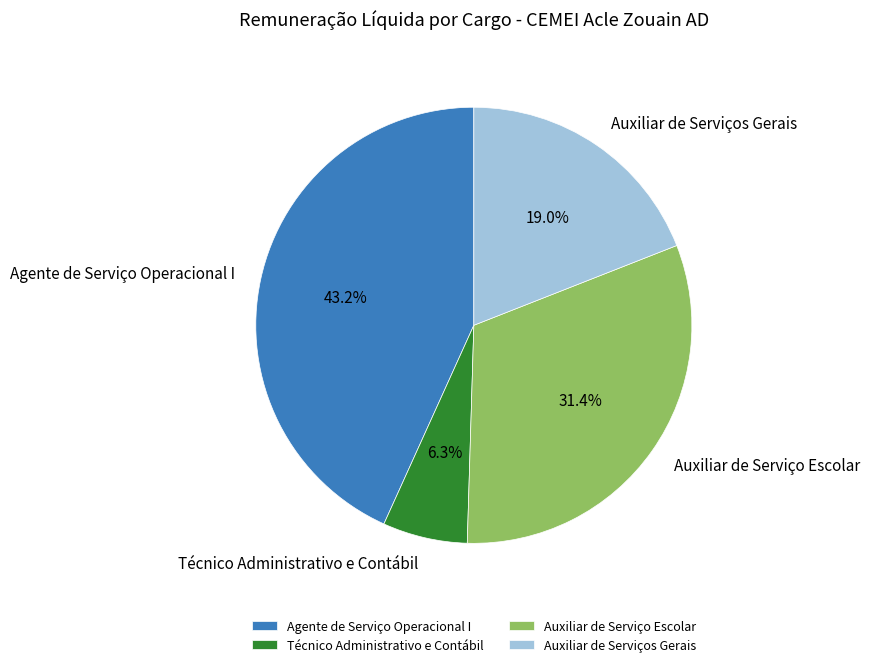

Does any single category account for the majority?

No